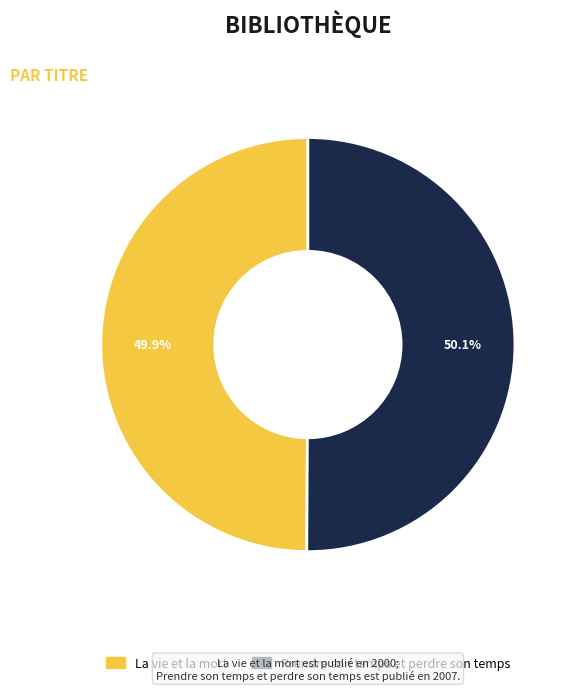

Do Prendre son temps et perdre son temps and La vie et la mort together represent more than half of the pie?

Yes